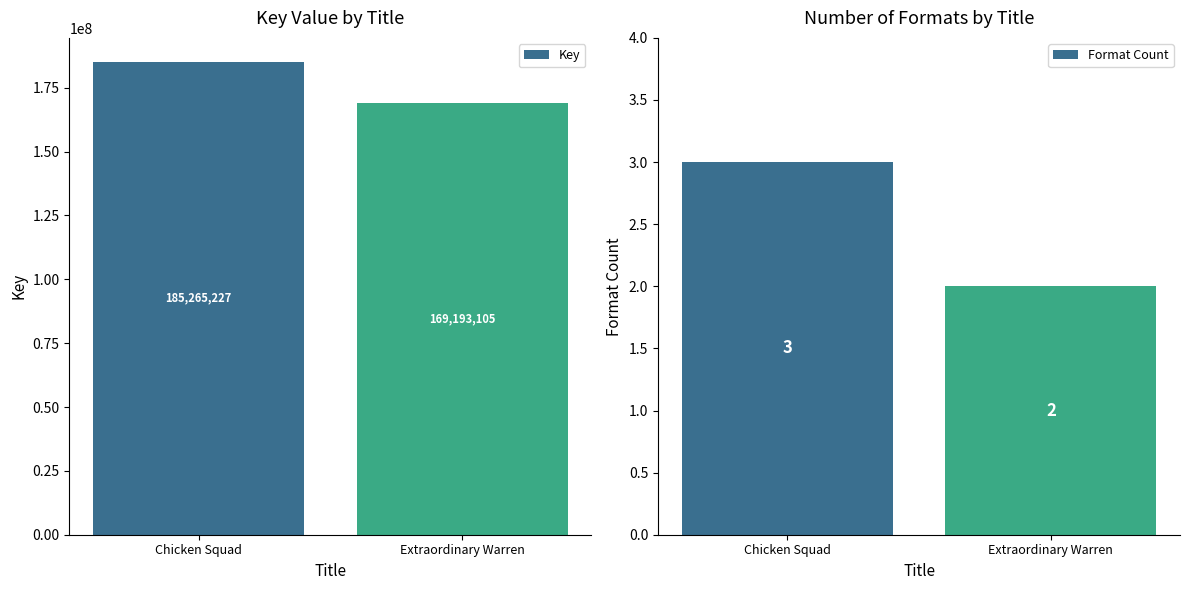

At which category is the sum across all series the highest?

Chicken Squad